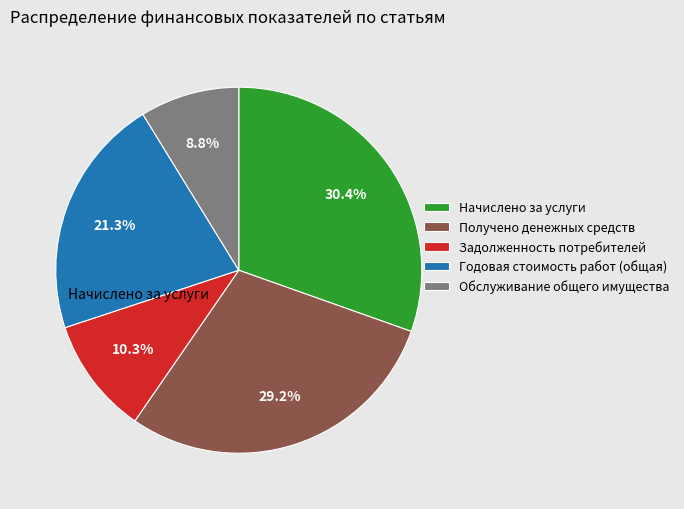

Does any single category account for the majority?

No